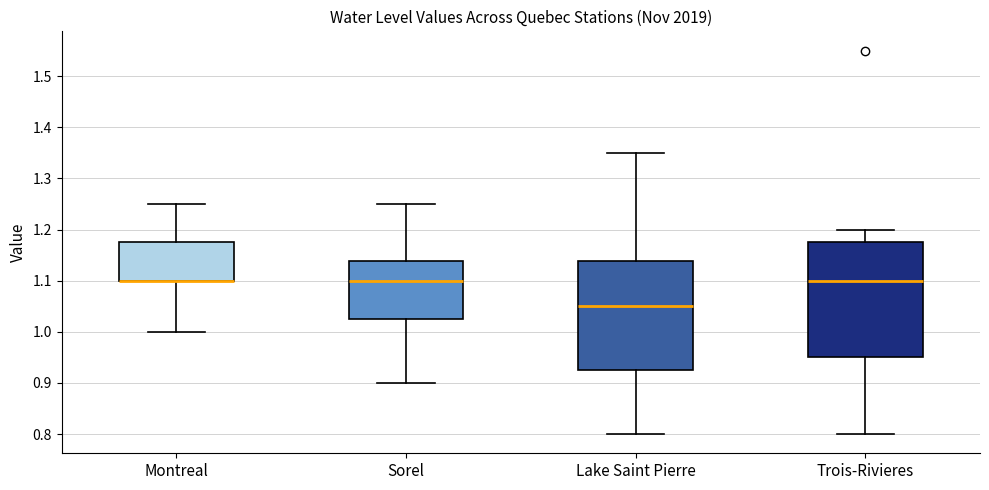

Reading left to right, read every box against the y-axis: the position of its median line, the range the box covers, and the ends of its whiskers. The values are not printed on the chart, so give them approximately, as read against the axis.

Montreal: median 1.10 (drawn on the box's lower edge), box 1.10 to 1.18, whiskers 1.00 to 1.25
Sorel: median 1.10, box 1.03 to 1.14, whiskers 0.90 to 1.25
Lake Saint Pierre: median 1.05, box 0.93 to 1.14, whiskers 0.80 to 1.35
Trois-Rivieres: median 1.10, box 0.95 to 1.18, whiskers 0.80 to 1.20